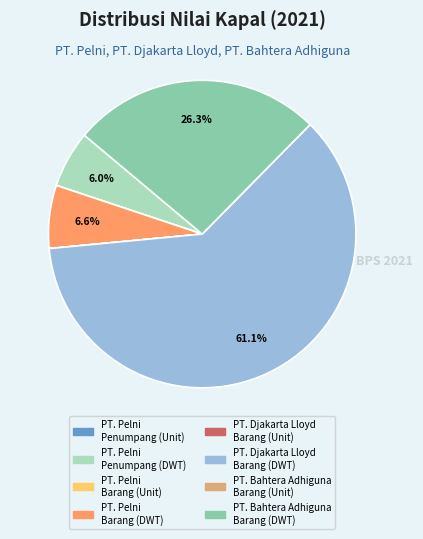

Which category has the biggest portion of the pie?

PT. Djakarta Lloyd Barang (DWT)